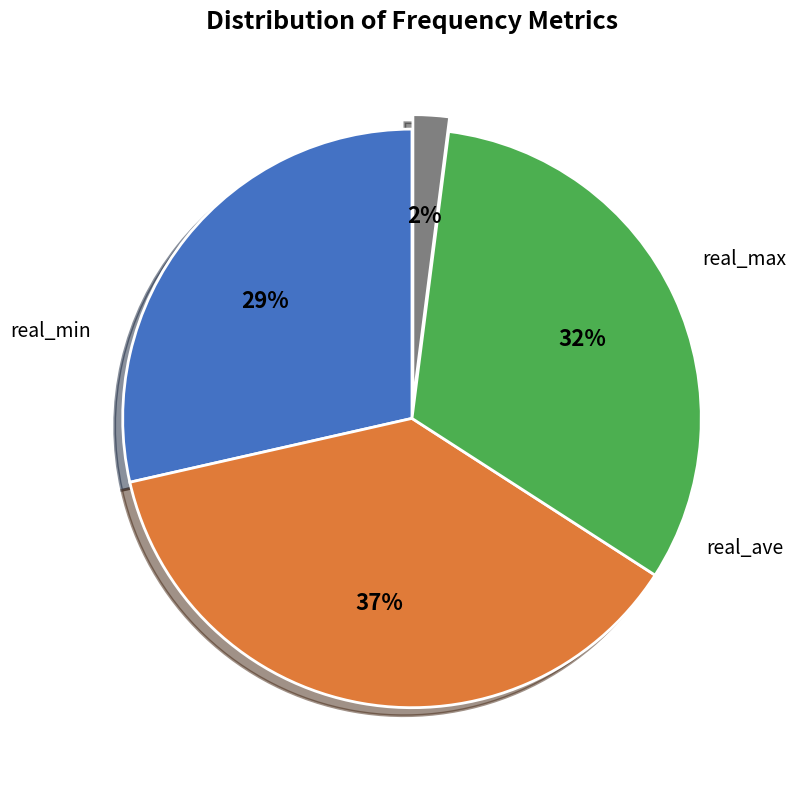

Is there any slice that represents more than half of the pie?

No